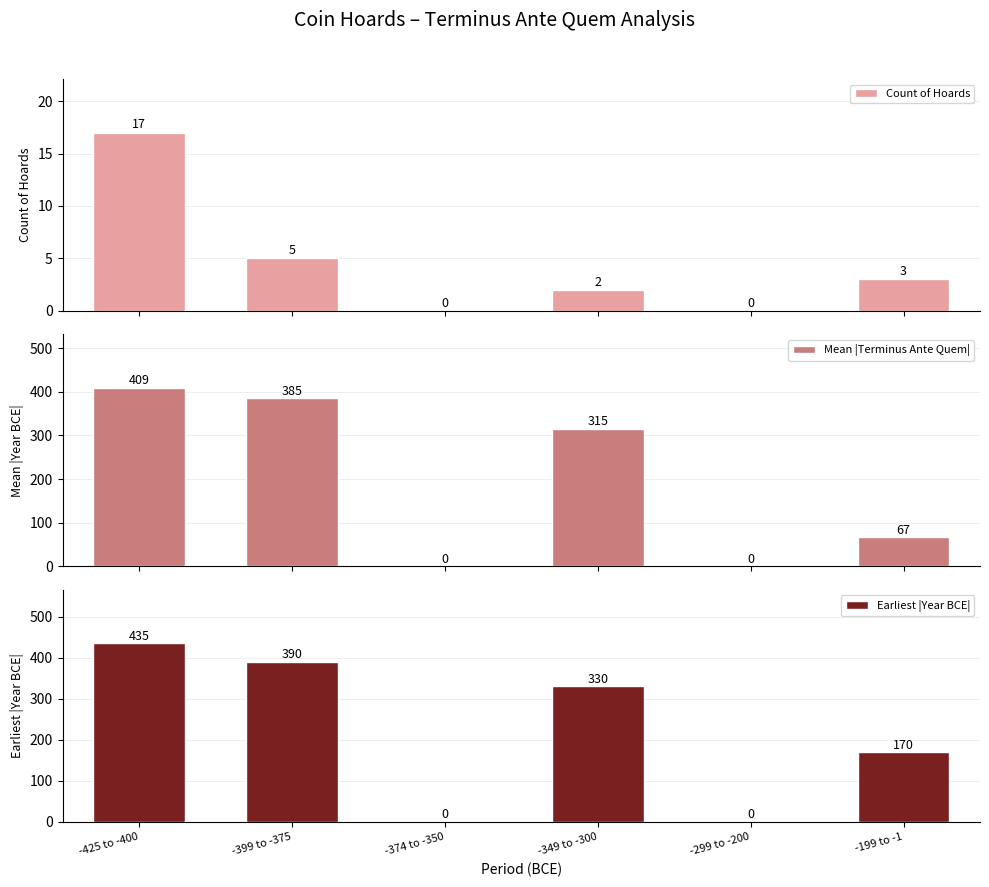

Reading left to right, extract all data points from this chart.

Count of Hoards: -425 to -400=17.0	-399 to -375=5.0	-374 to -350=0.0	-349 to -300=2.0	-299 to -200=0.0	-199 to -1=3.0
Mean |Terminus Ante Quem|: -425 to -400=408.8	-399 to -375=384.8	-374 to -350=0.0	-349 to -300=315.0	-299 to -200=0.0	-199 to -1=67.0
Earliest |Year BCE|: -425 to -400=435.0	-399 to -375=390.0	-374 to -350=0.0	-349 to -300=330.0	-299 to -200=0.0	-199 to -1=170.0